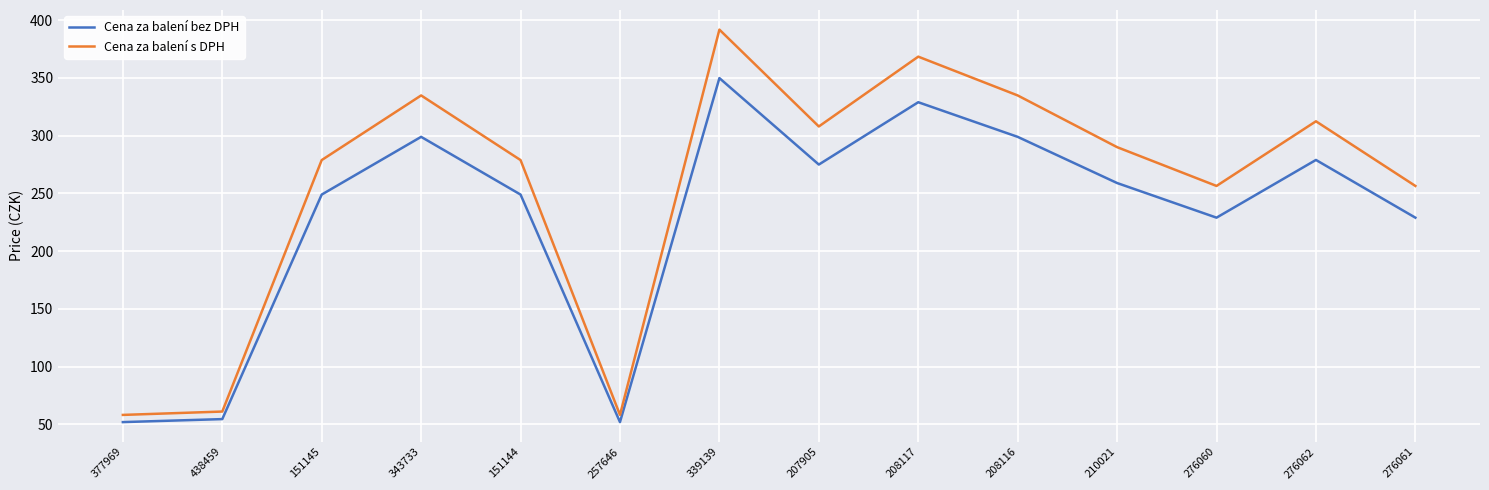

What position from the right is 151144?

10